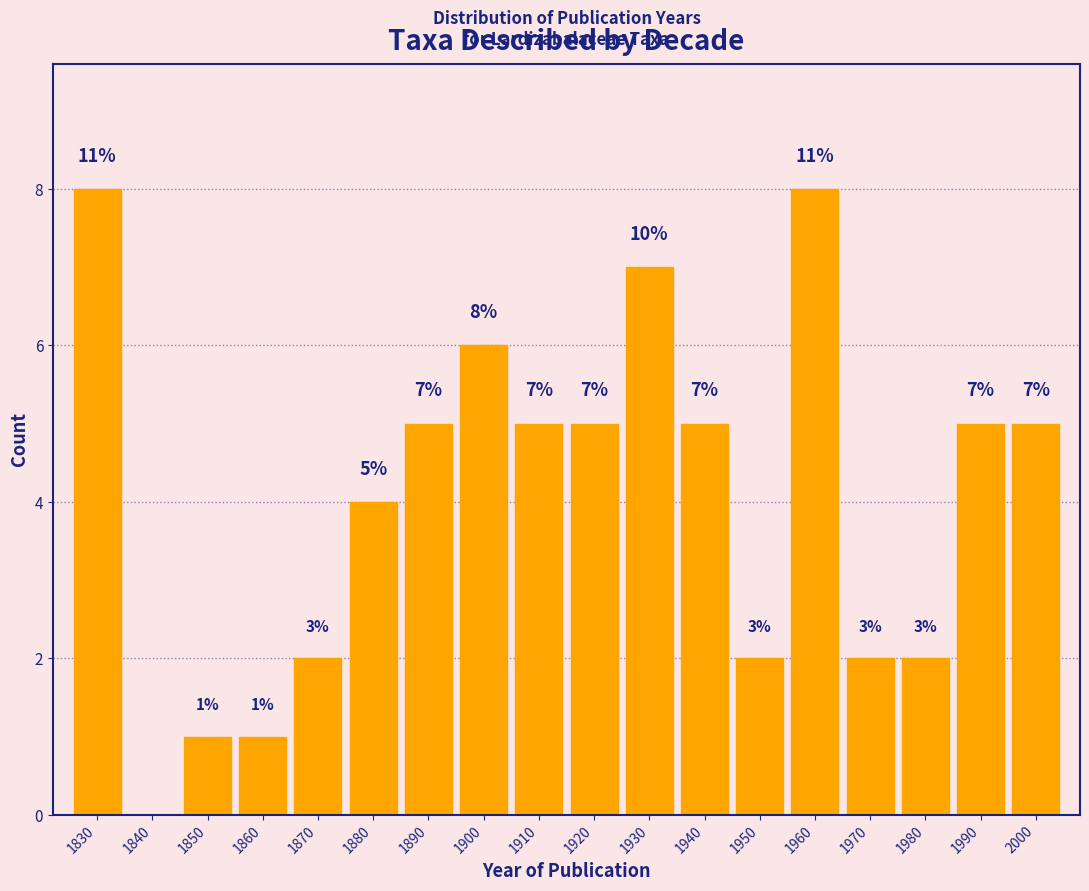

Reading right to left, extract all data points from this chart.

2000=5	1990=5	1980=2	1970=2	1960=8	1950=2	1940=5	1930=7	1920=5	1910=5	1900=6	1890=5	1880=4	1870=2	1860=1	1850=1	1840=0	1830=8